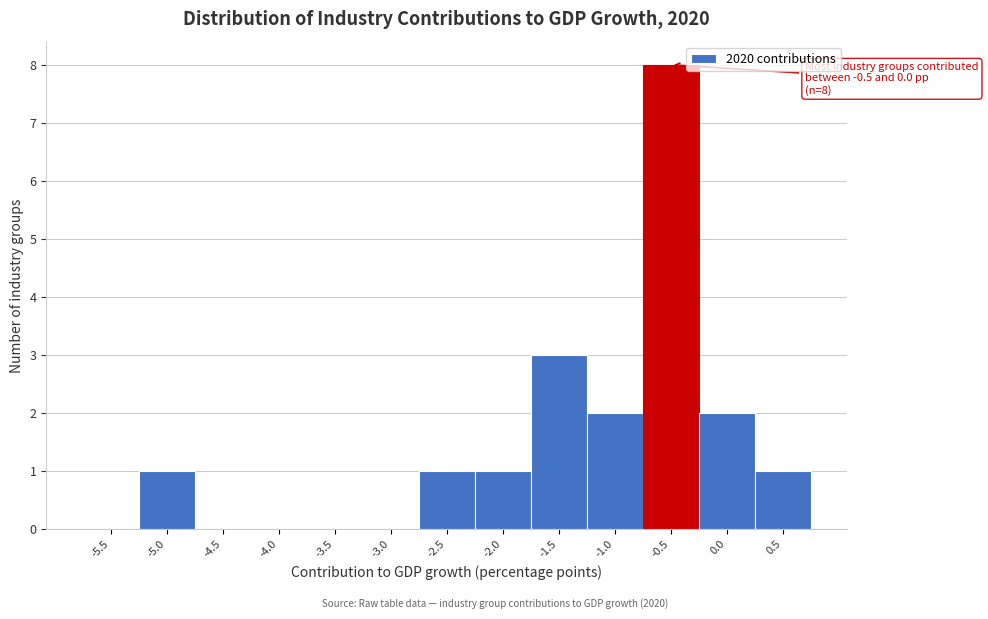

Reading left to right, extract all data points from this chart.

-5.5=0	-5.0=1	-4.5=0	-4.0=0	-3.5=0	-3.0=0	-2.5=1	-2.0=1	-1.5=3	-1.0=2	-0.5=8	0.0=2	0.5=1